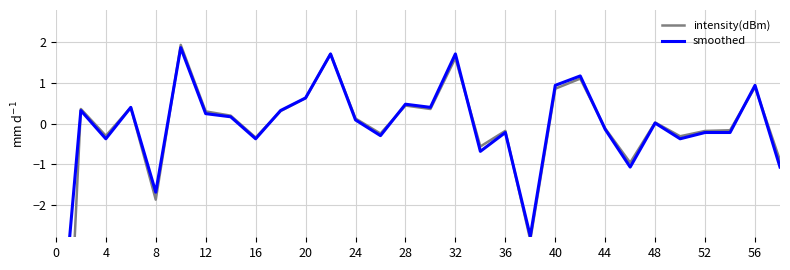

True or false: smoothed has a value of -0.3 at 36.

False